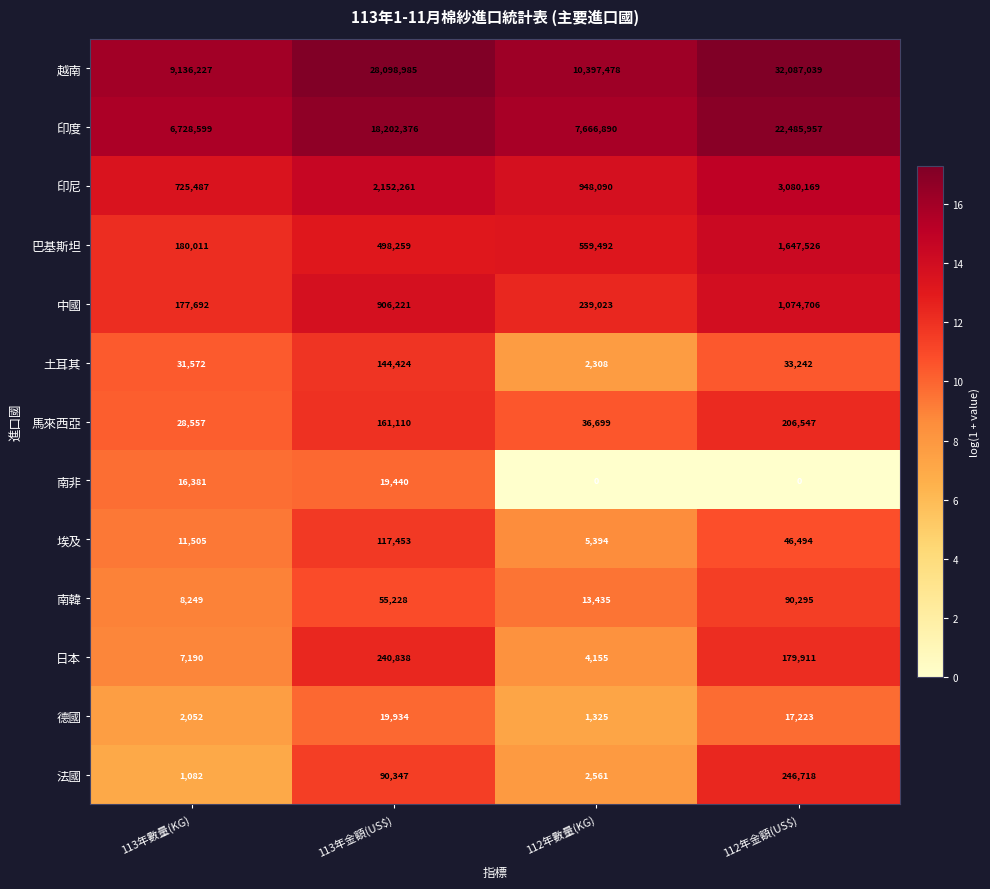

Which series has the largest total across all categories?

越南